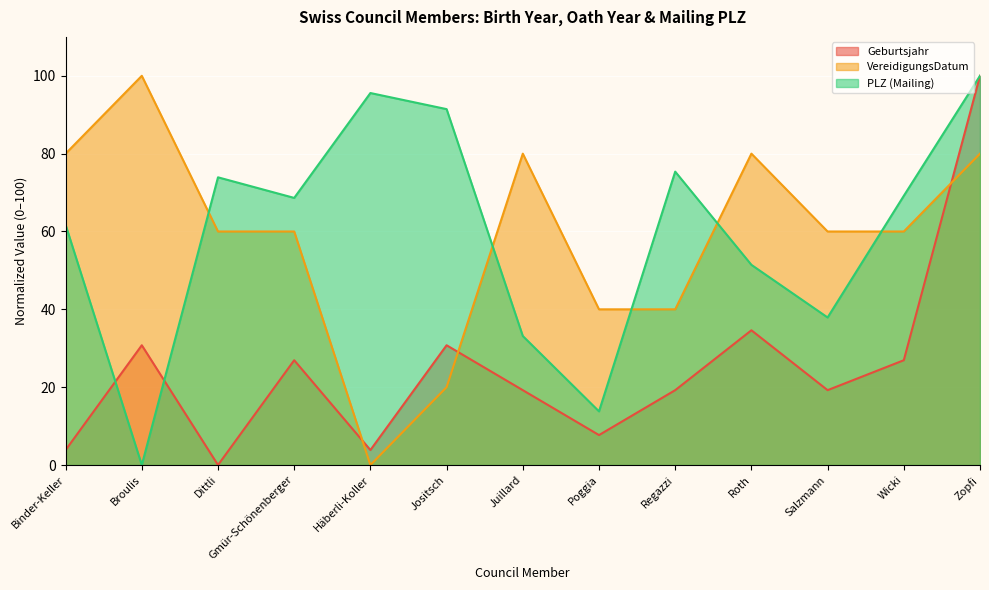

What is the value of the VereidigungsDatum point at the 10th from the left?

80.0